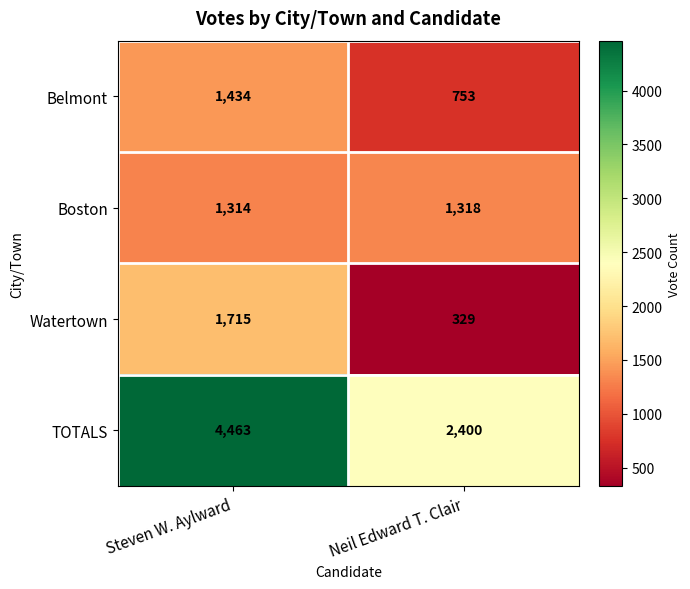

At how many categories does at least one series exceed 768?

2